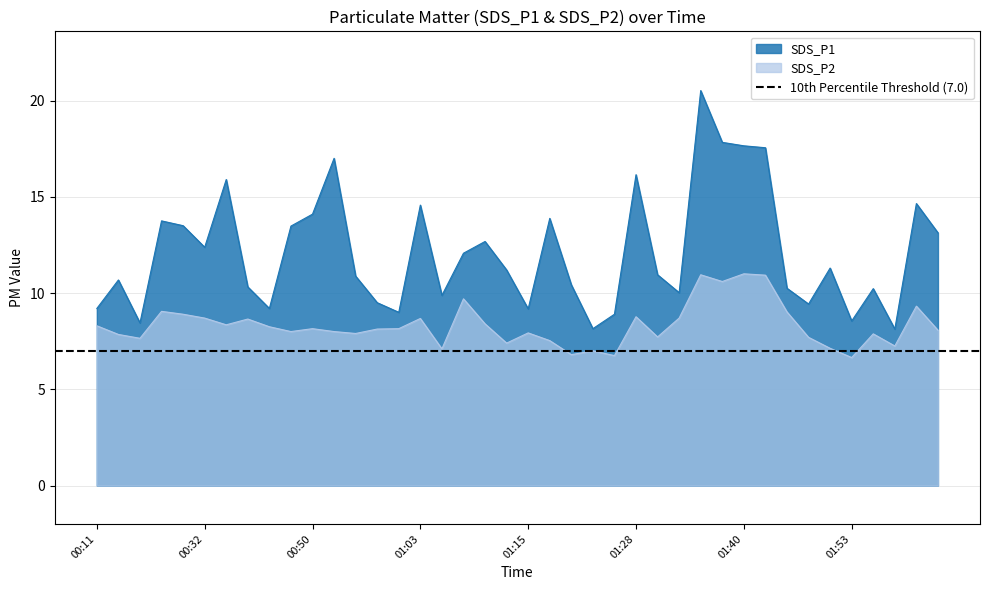

What is the label of the 20th point from the left?

01:13